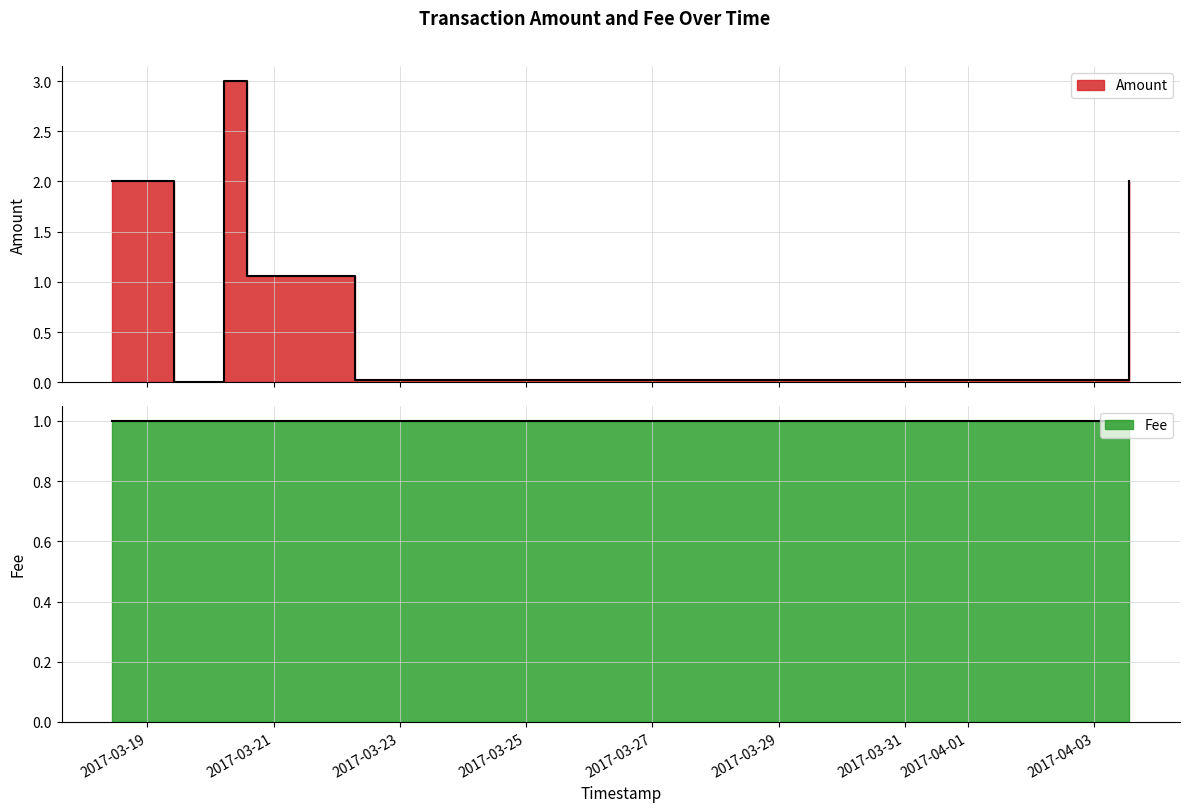

Does the chart display data point markers on the line(s)?

No